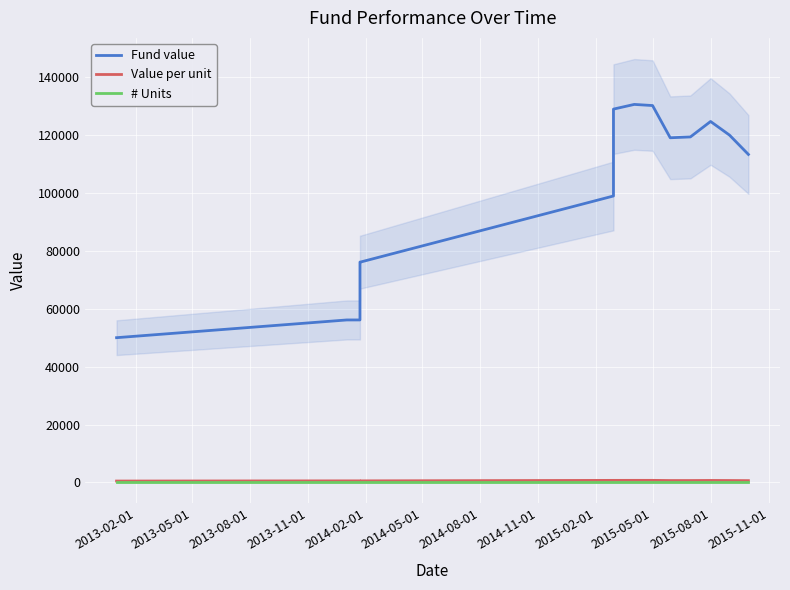

What is the lowest value of the Value per unit series?

500.0